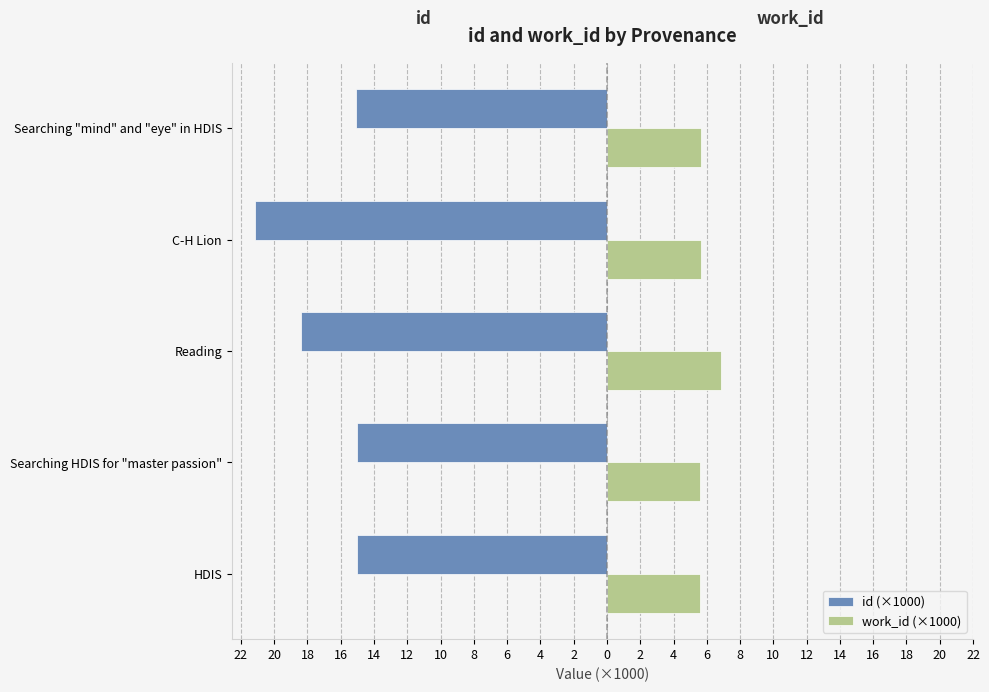

What are all the series names shown in the legend?

id (×1000), work_id (×1000)